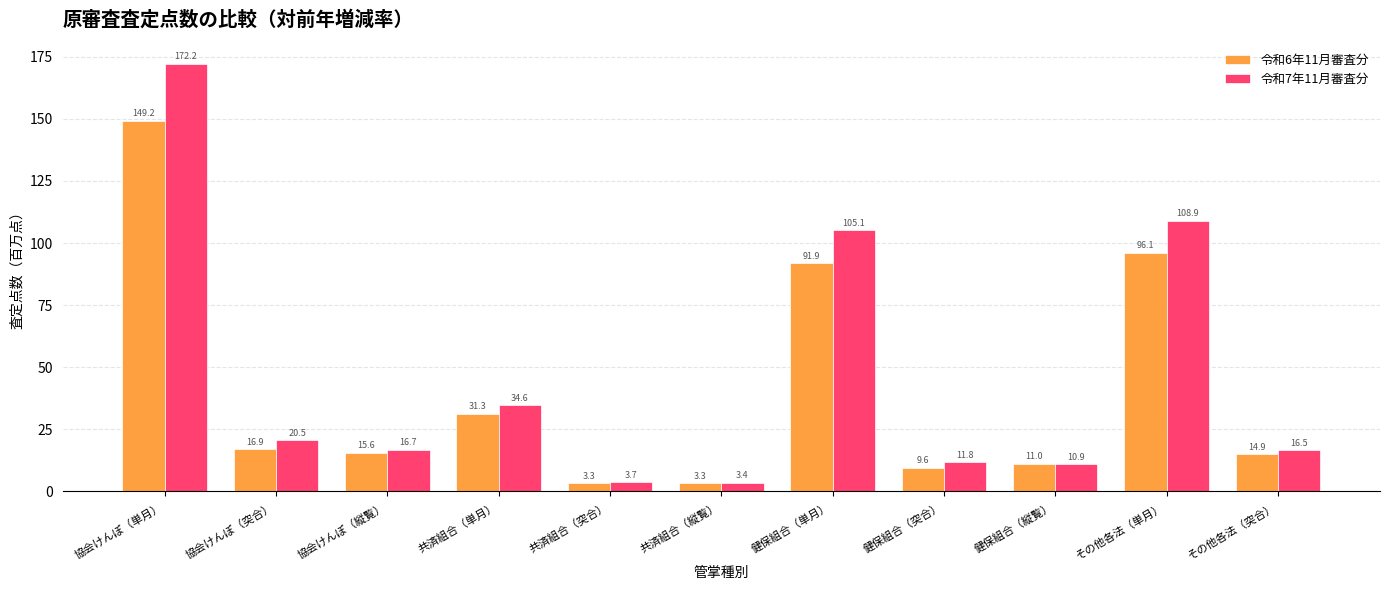

Between 協会けんぽ（縦覧） and 健保組合（単月）, which series saw the biggest shift?

令和7年11月審査分